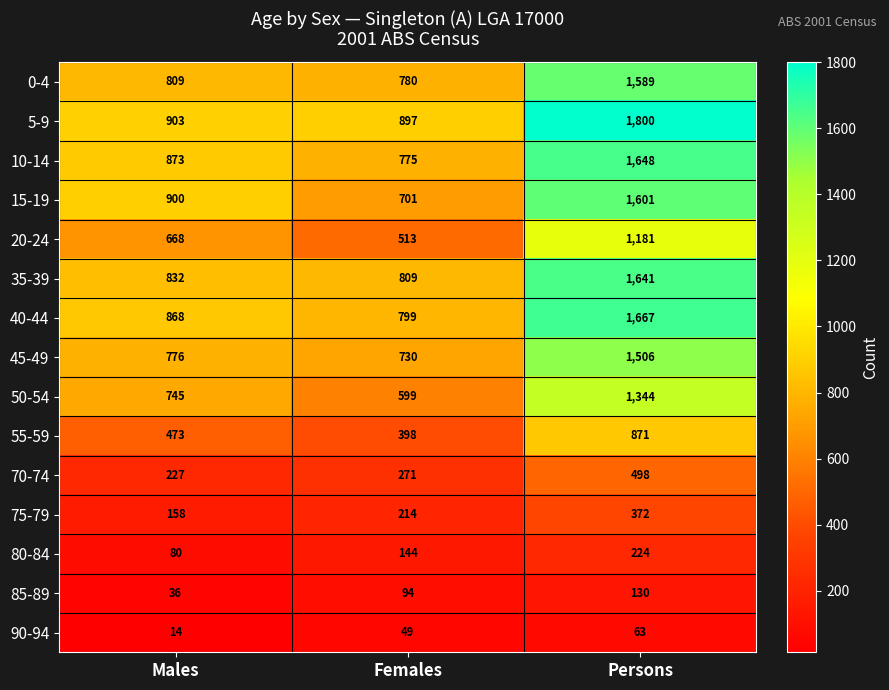

What is the total value across all series at Males?

8362